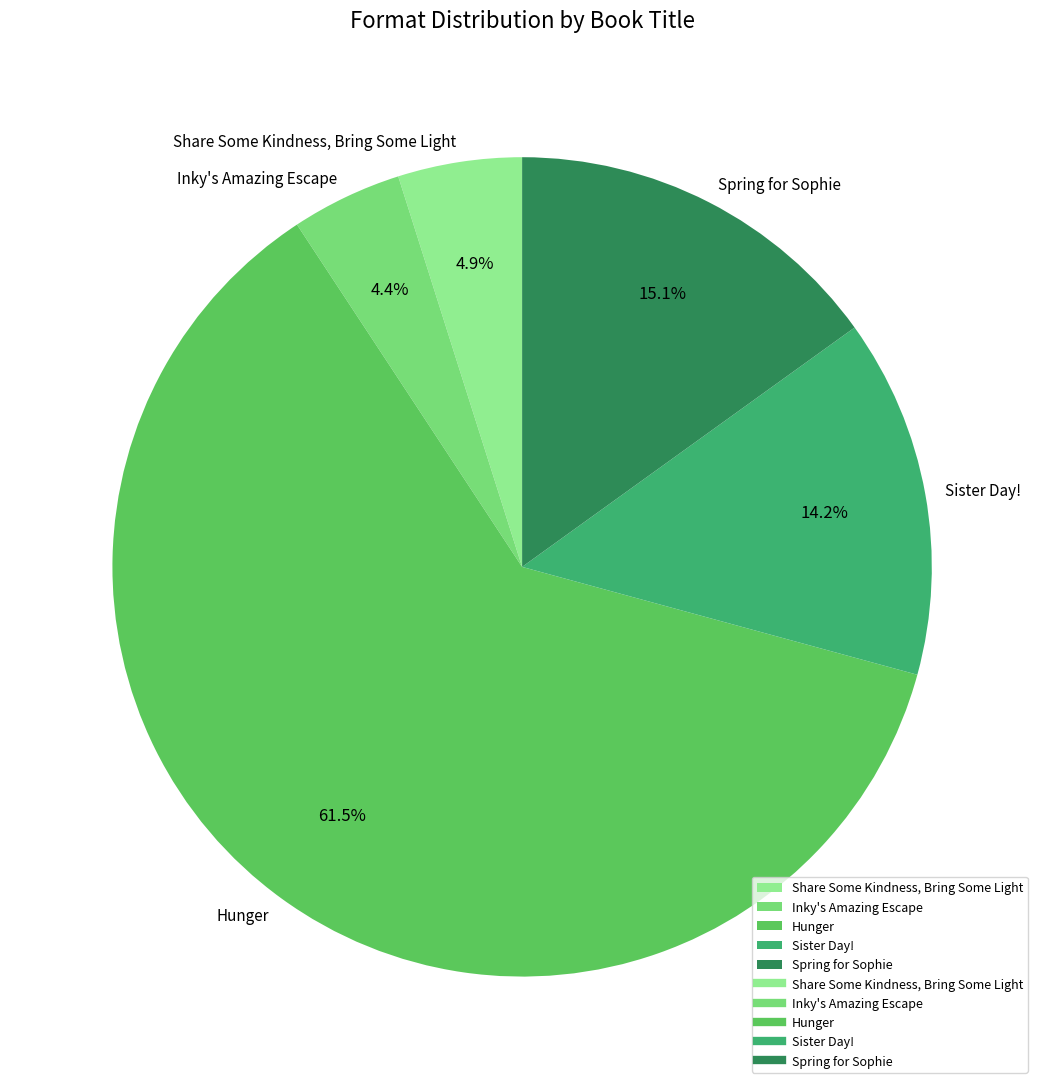

Does any single category account for the majority?

Yes